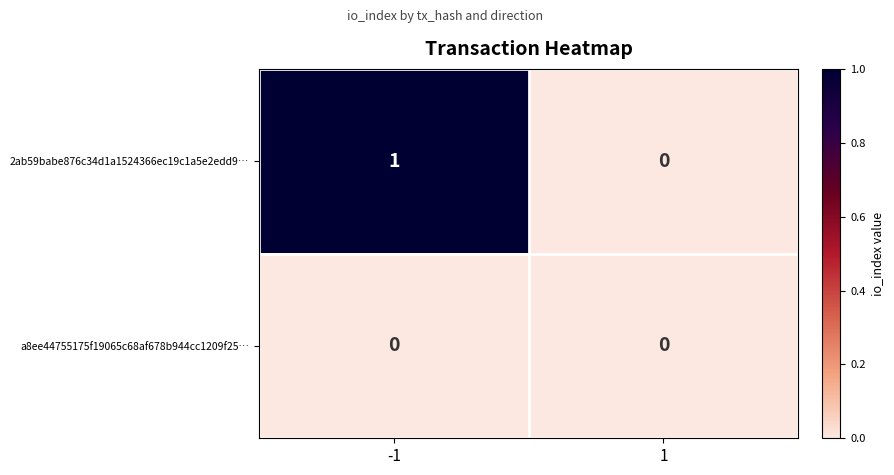

Rank the series by their maximum value, from lowest to highest.

a8ee44755175f19065c68af678b944cc1209f25…, 2ab59babe876c34d1a1524366ec19c1a5e2edd9…